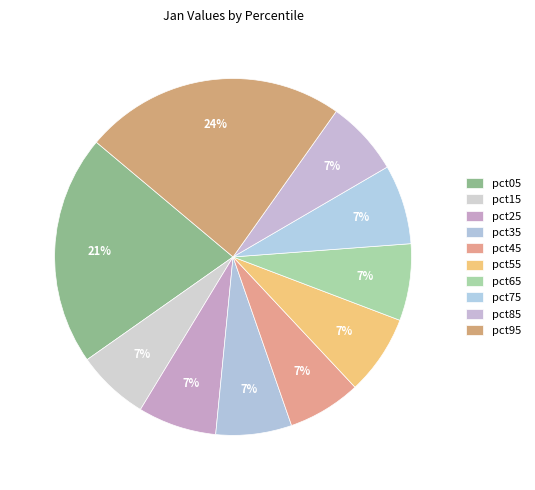

Rank the categories by value from highest to lowest.

pct95, pct05, pct55, pct75, pct25, pct65, pct35, pct85, pct45, pct15